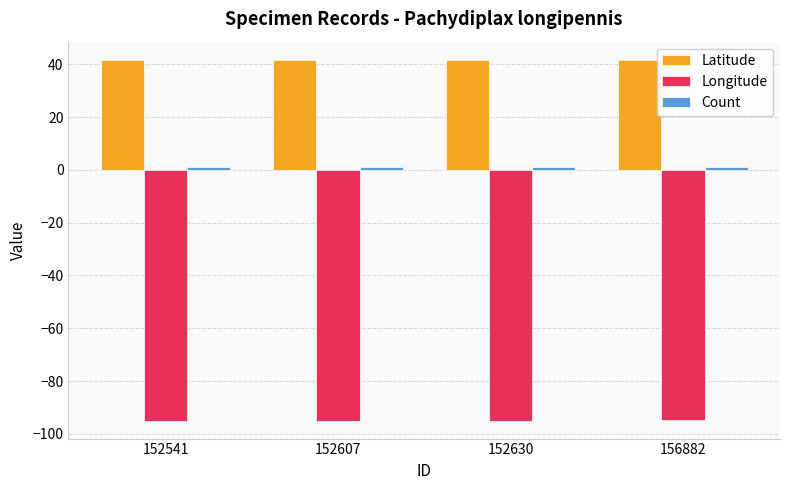

What is the value of the Longitude bar at the 3rd from the left?

-95.0